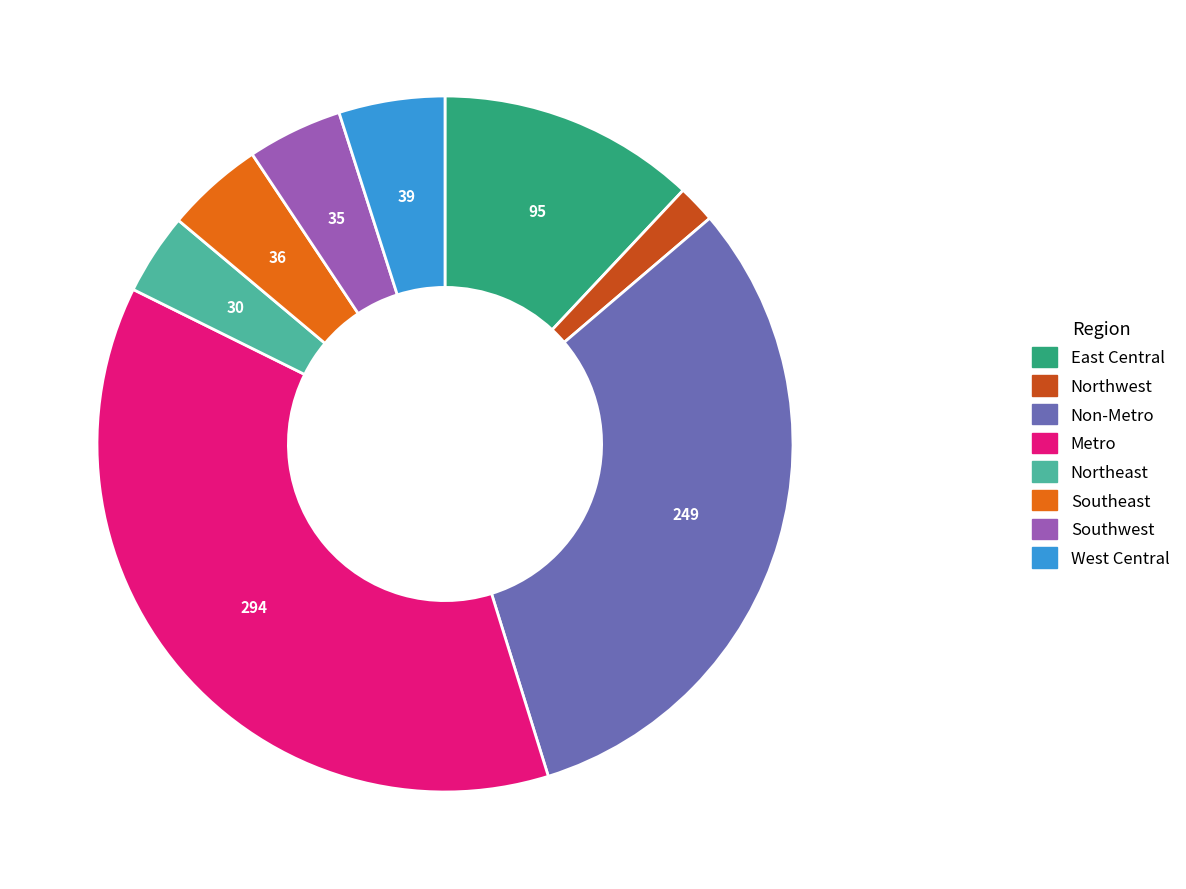

Which category has the smallest portion of the pie?

Northwest